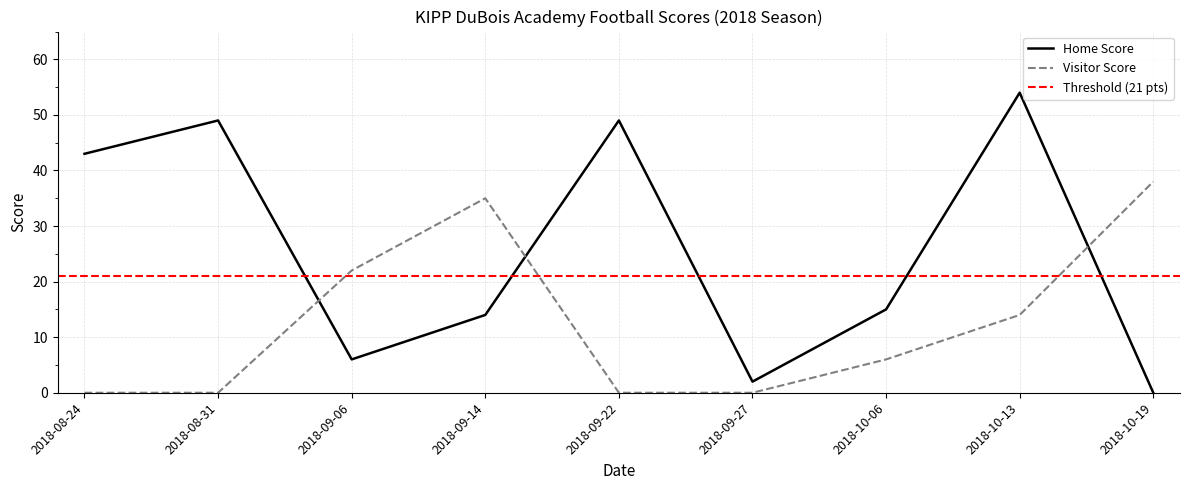

What is the maximum value for Home Score?

54